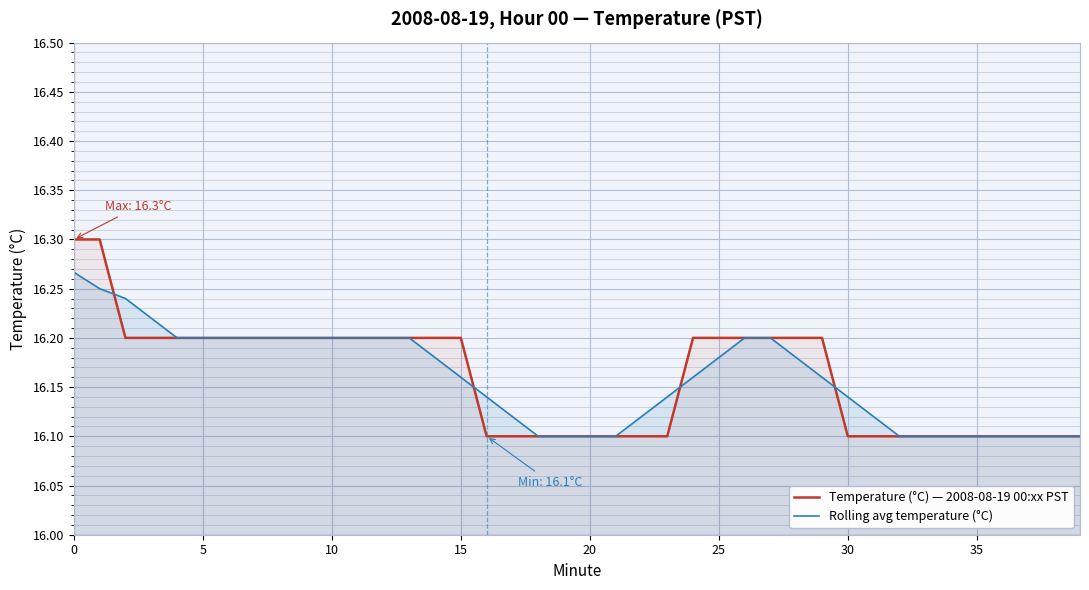

Is the value of Rolling avg temperature (°C) at 25 greater than the value of Temperature (°C) — 2008-08-19 00:xx PST at 30?

Yes